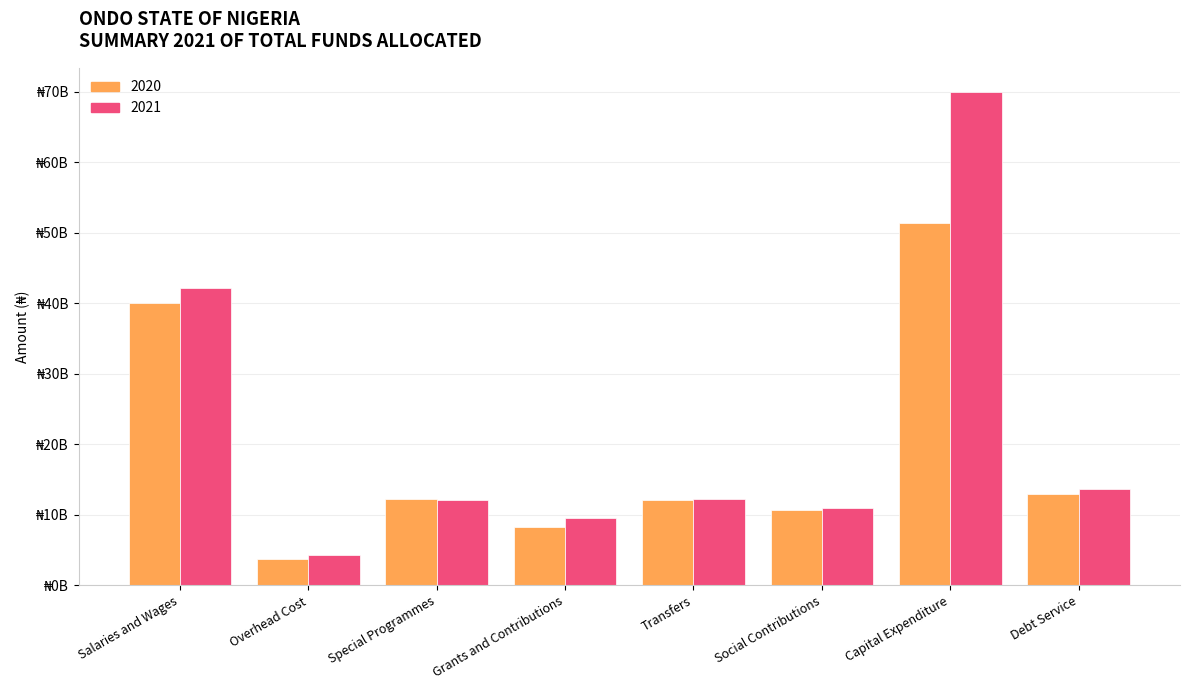

Is the value of 2021 at Debt Service greater than the value of 2020 at Salaries and Wages?

No